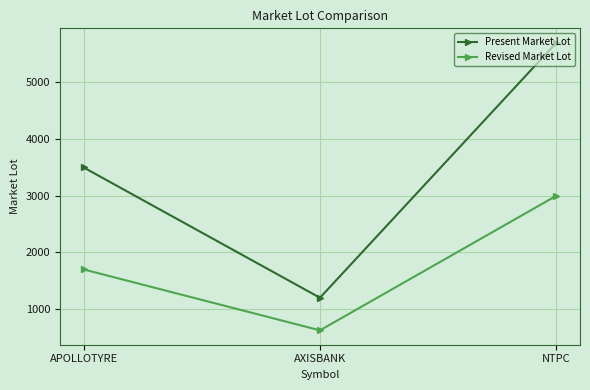

How many Revised Market Lot values are between 625 and 3000?

3